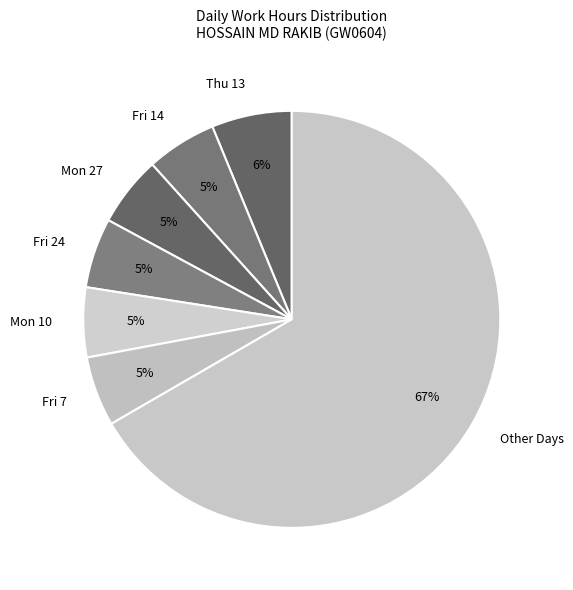

Does Mon 27 represent more than half of the total?

No